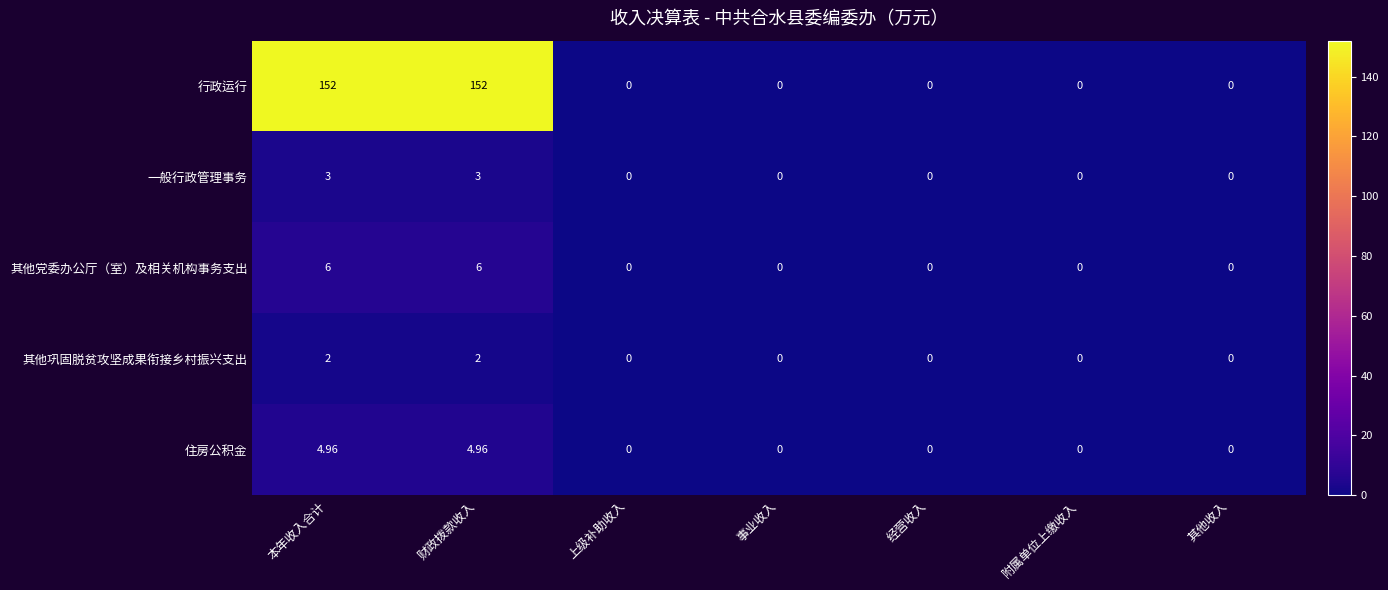

Which series has the largest range (max minus min)?

行政运行